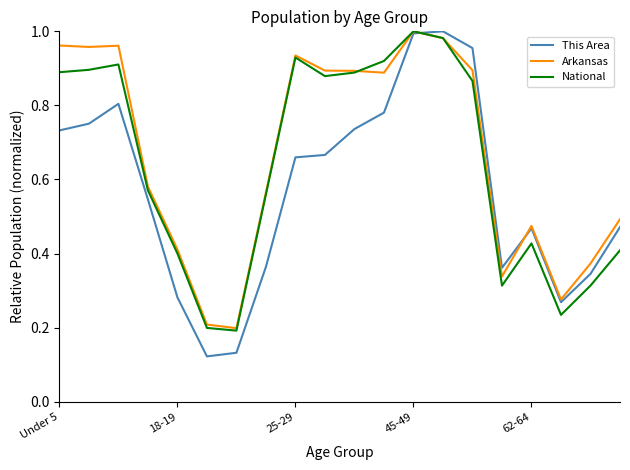

Which series has the largest range (max minus min)?

This Area